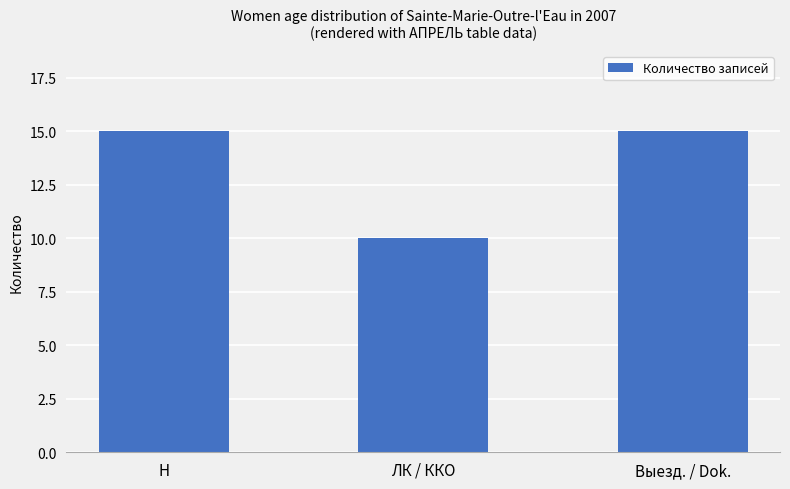

What is the value of the 3rd bar from the left?

15